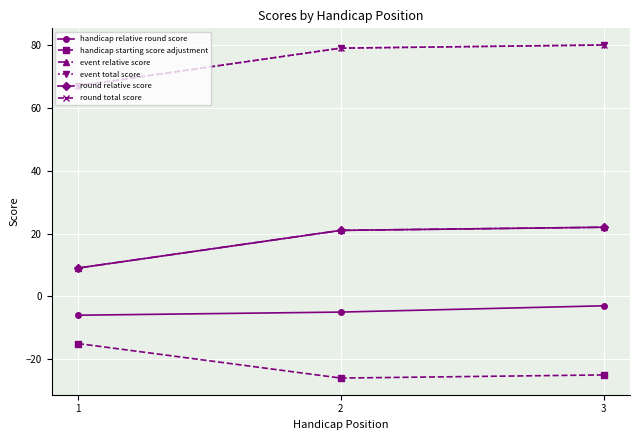

What is the value of the round relative score point at the 2nd from the left?

21